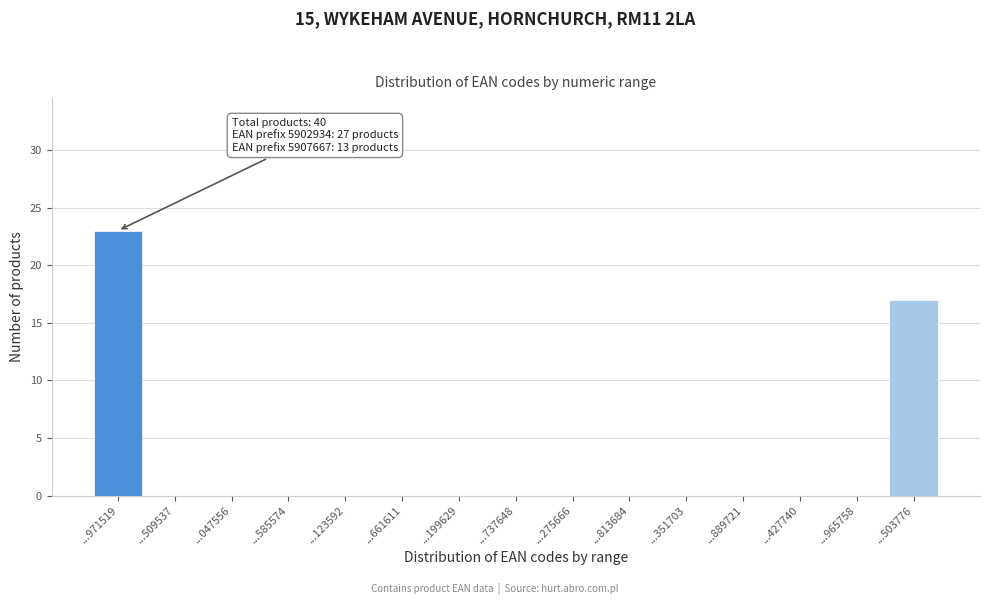

Reading left to right, transcribe all the data shown in this chart.

...971519=23	...509537=0	...047556=0	...585574=0	...123592=0	...661611=0	...199629=0	...737648=0	...275666=0	...813684=0	...351703=0	...889721=0	...427740=0	...965758=0	...503776=17